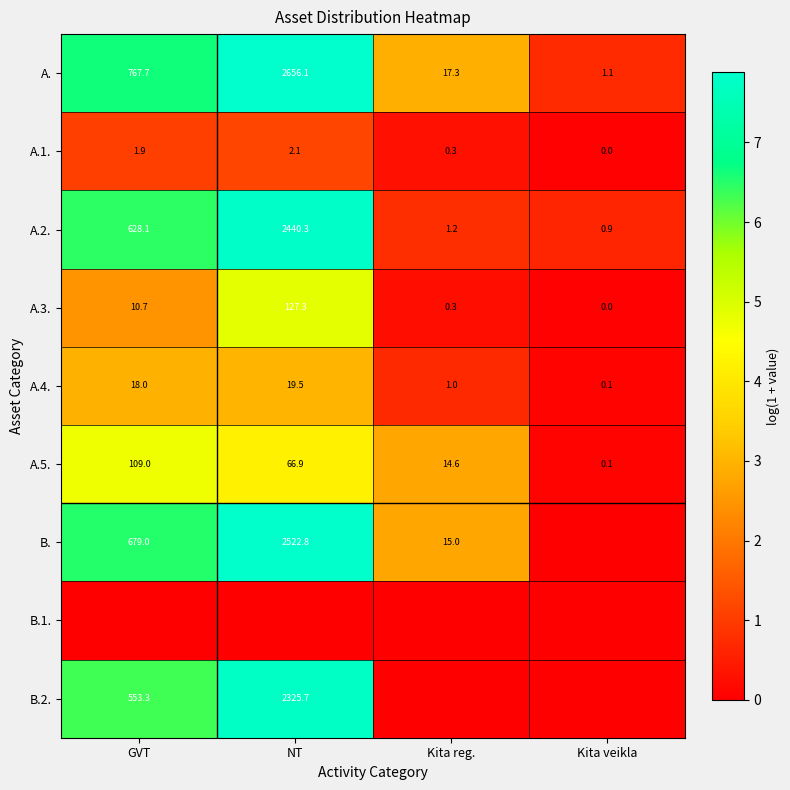

True or false: A.3. has a value of 4.4 at GVT.

False